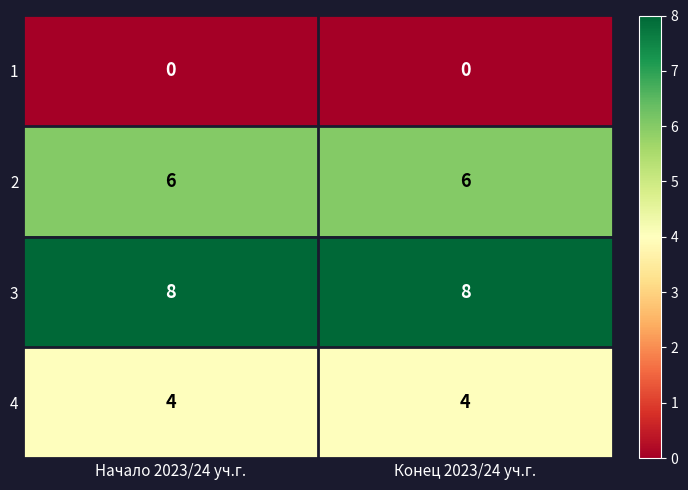

At how many categories does at least one series exceed 6?

2